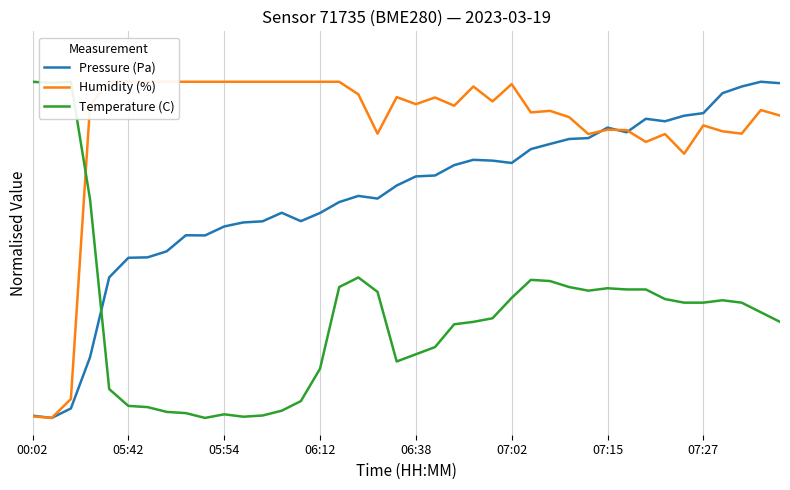

What is the average value of the Pressure (Pa) series?

0.7